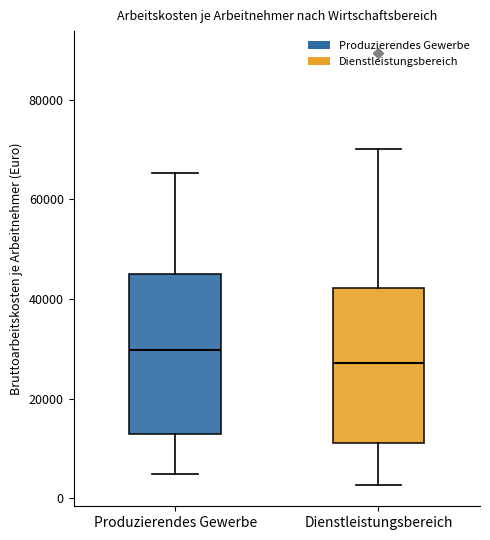

Which box's median line is the highest?

Produzierendes Gewerbe